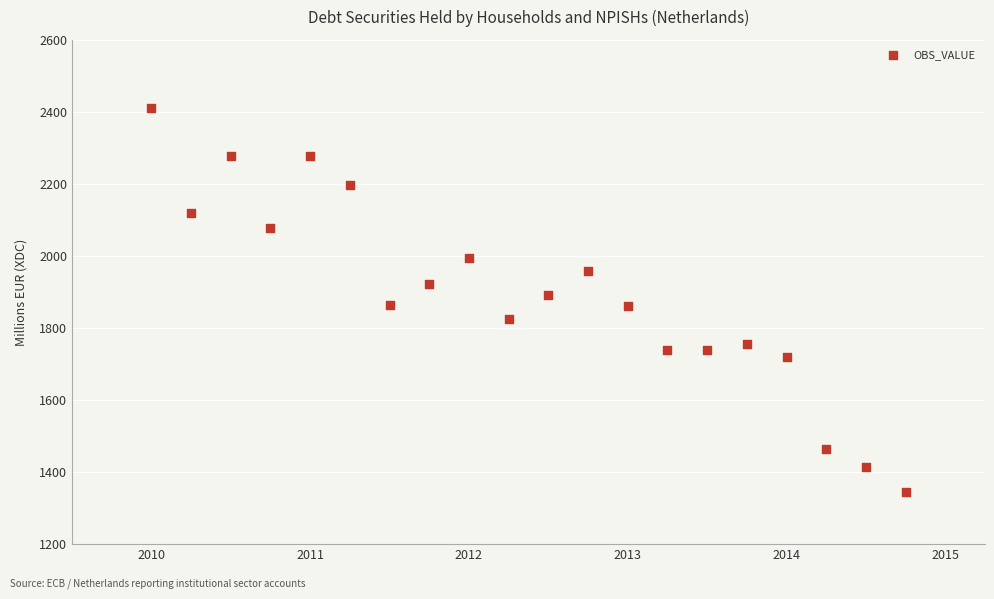

What is the range of Y values (max minus min)?

1067